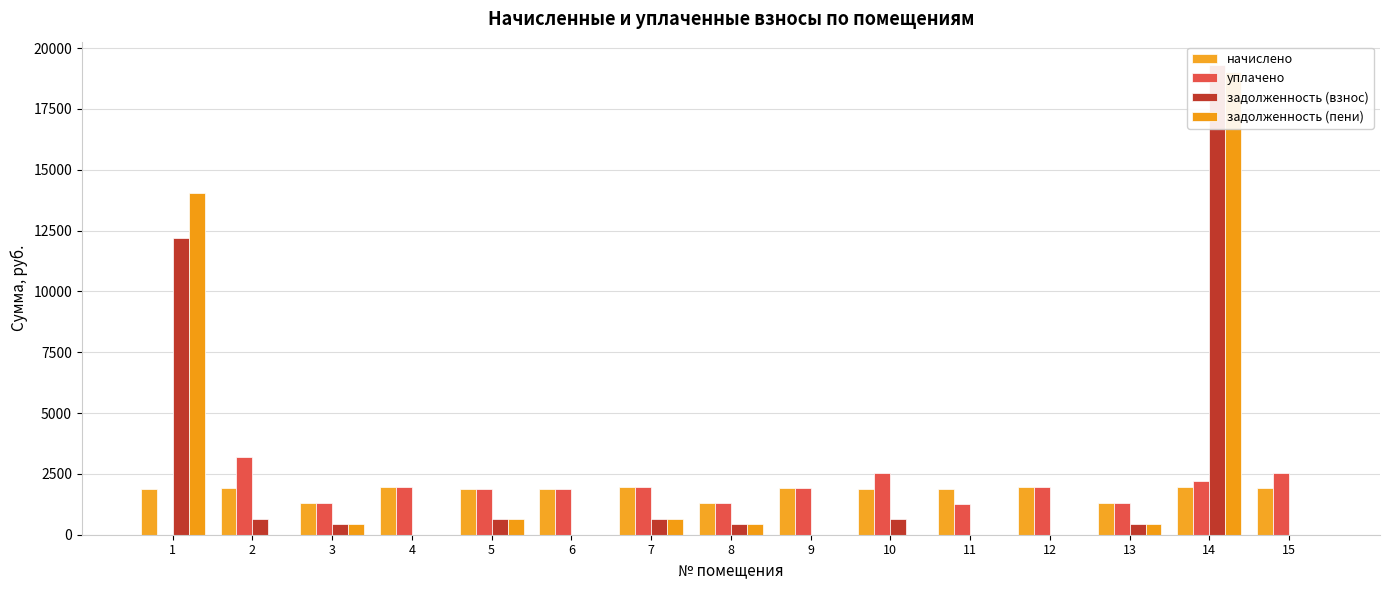

Between 12 and 10, which is larger?

12